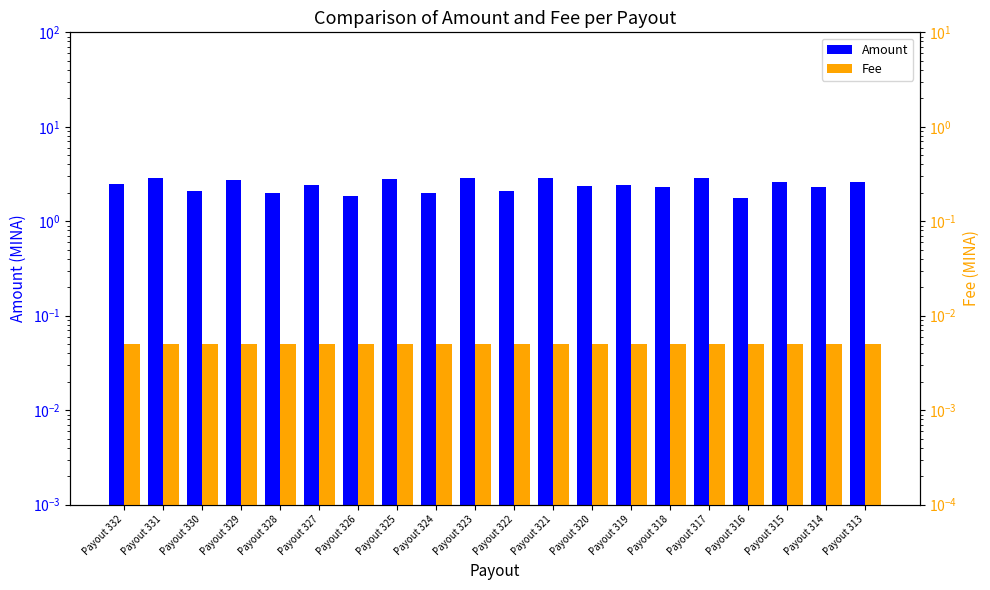

Read the Amount value at Payout 321.

2.9